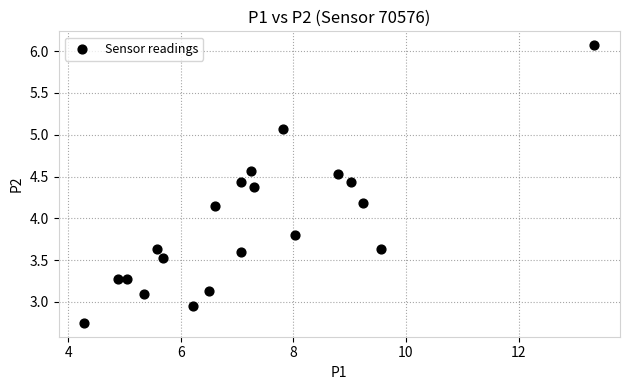

What is the range of Y values (max minus min)?

3.3